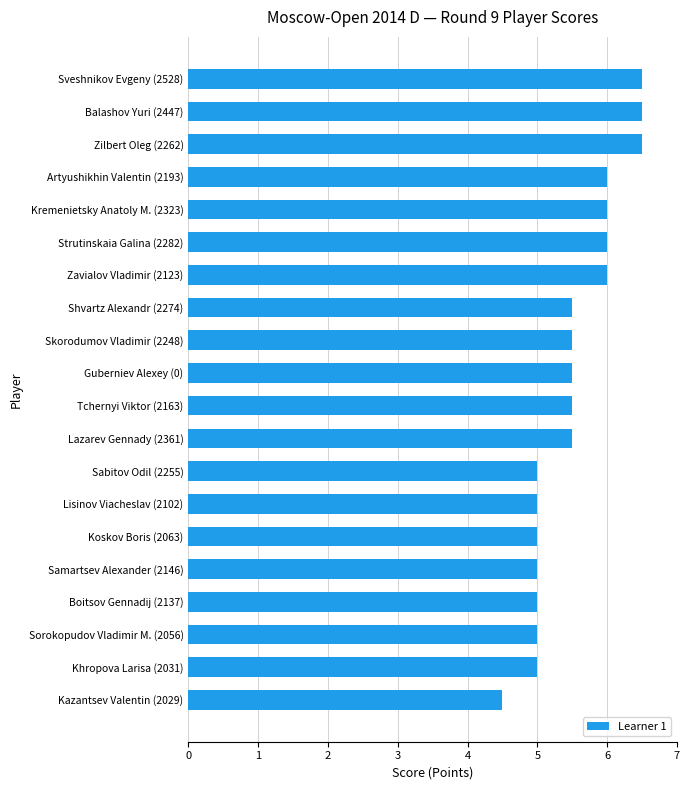

What is the change in value from Tchernyi Viktor (2163) to Balashov Yuri (2447)?

+1.0